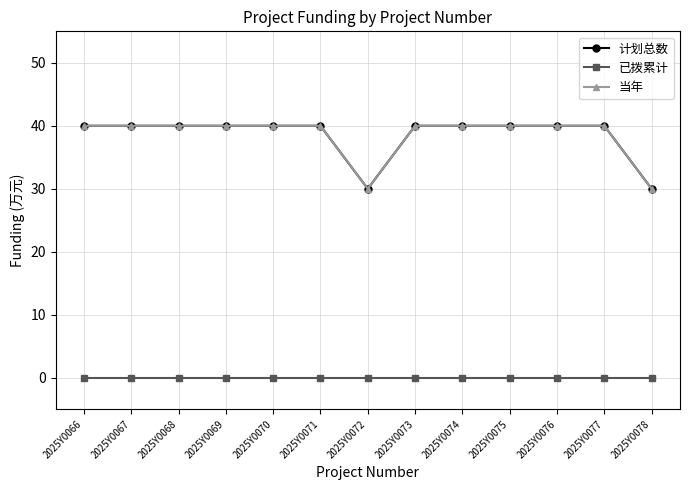

What is the difference between the highest and lowest values at 2025Y0073?

40